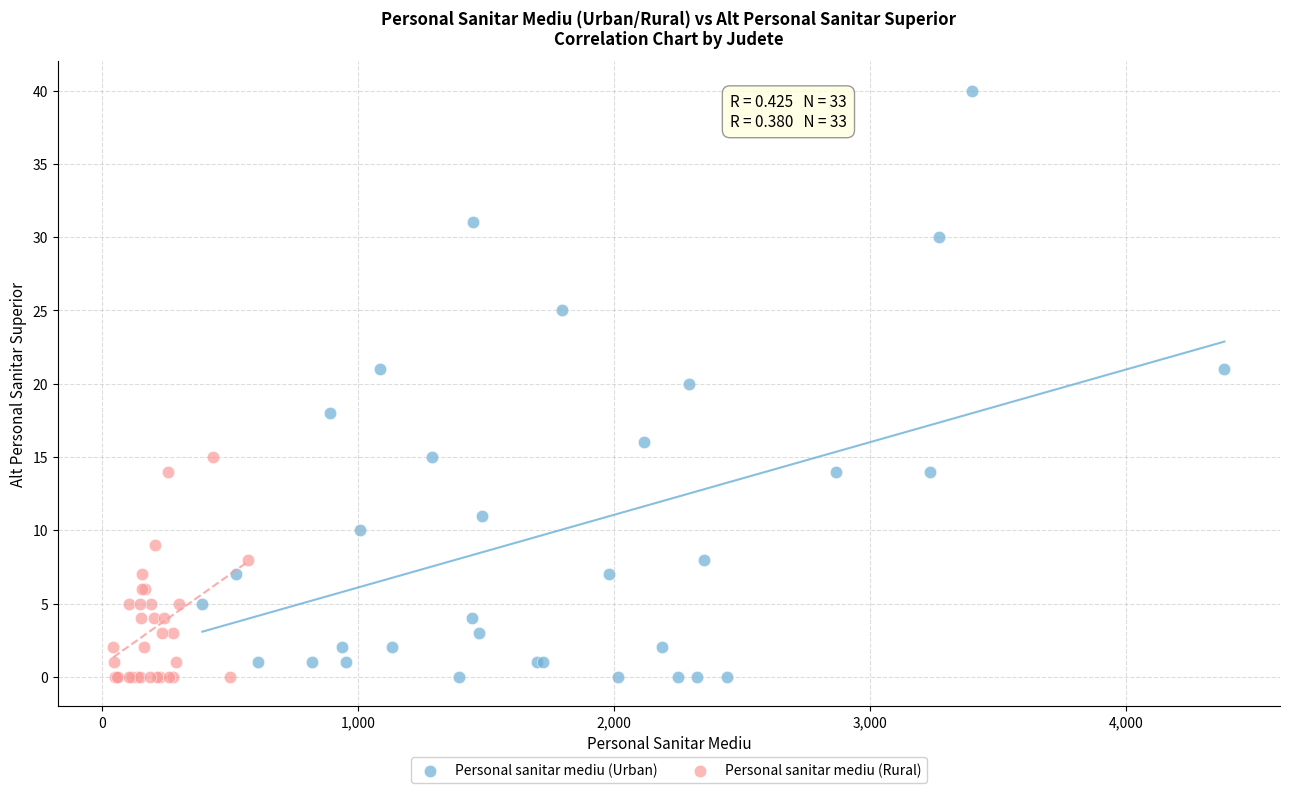

Which series has the largest Y range (max minus min)?

Personal sanitar mediu (Urban)